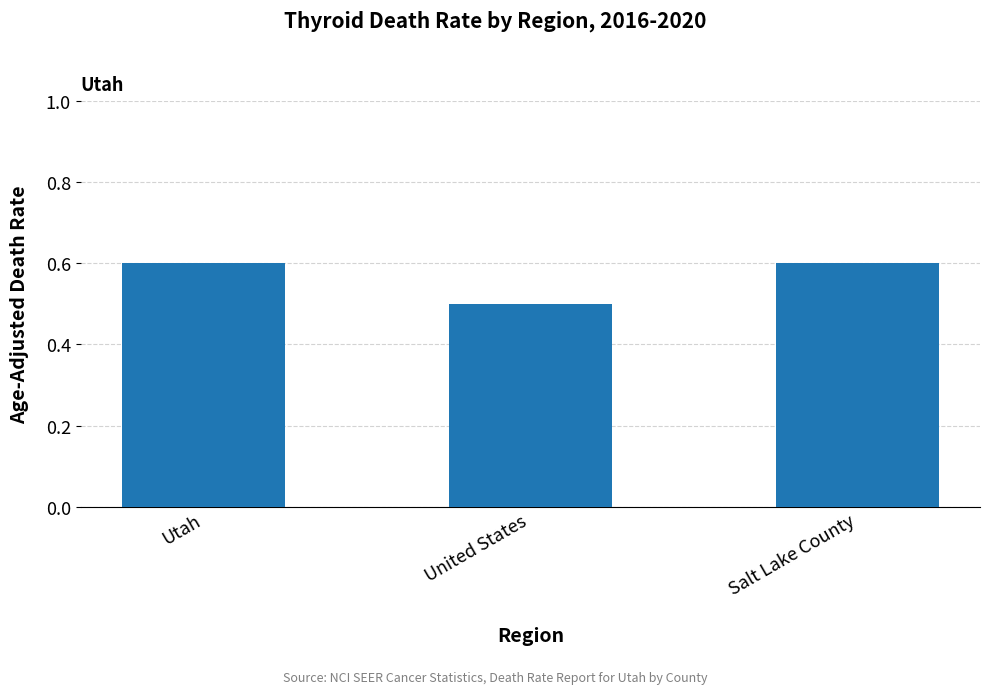

What is the sum of the values at United States and Salt Lake County?

1.1